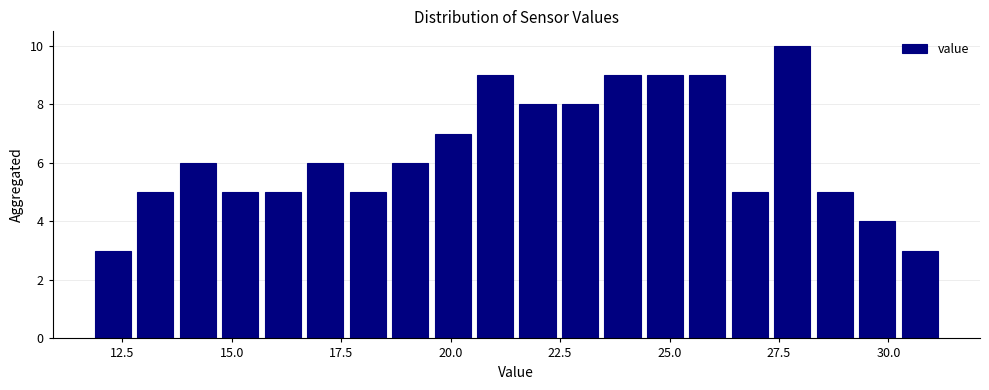

Around what value on the x-axis is the tallest bar? Give the approximate position of its centre, as read against the axis.

28.0